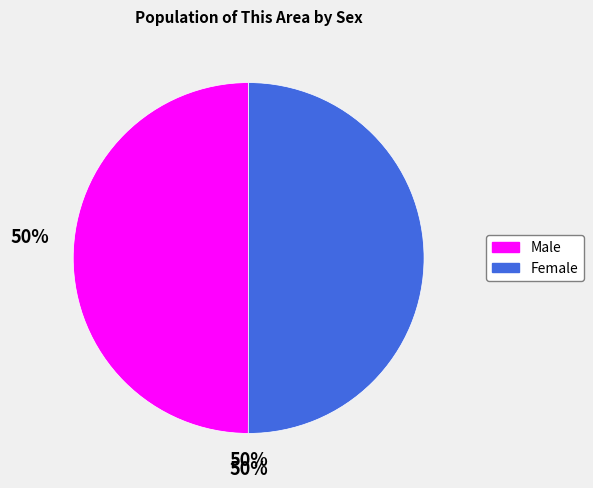

What is the ratio of the value at Male to the value at Female?

1.0